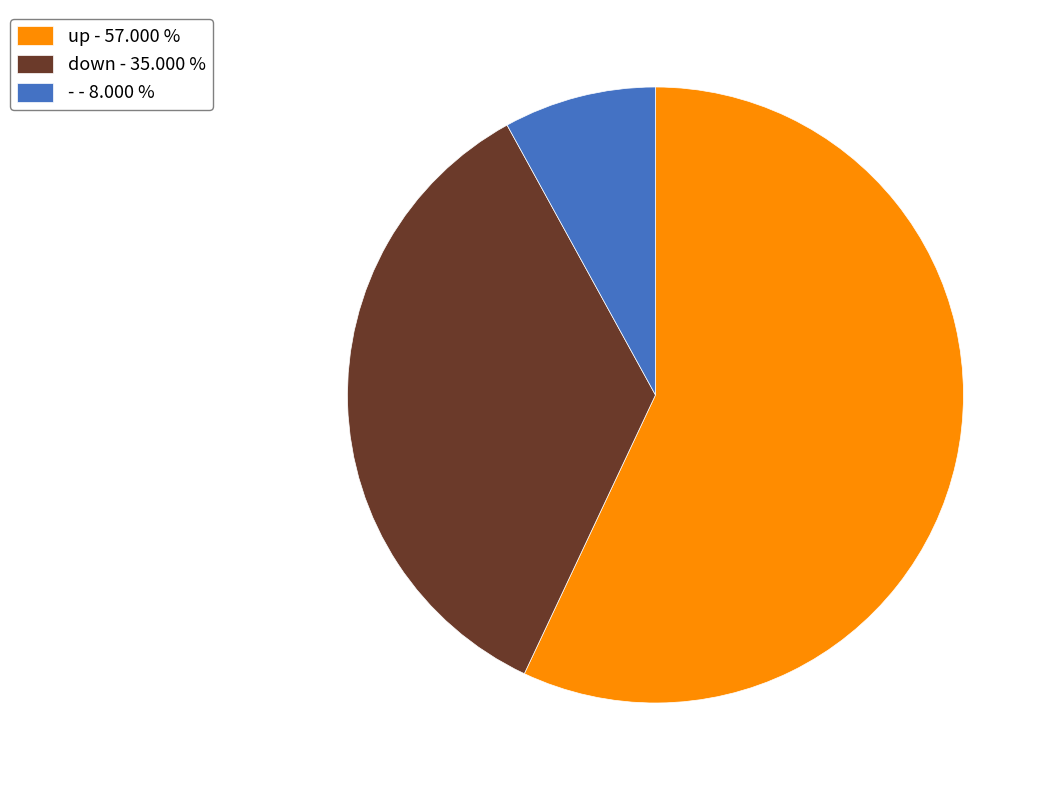

Is there any slice that represents more than half of the pie?

Yes